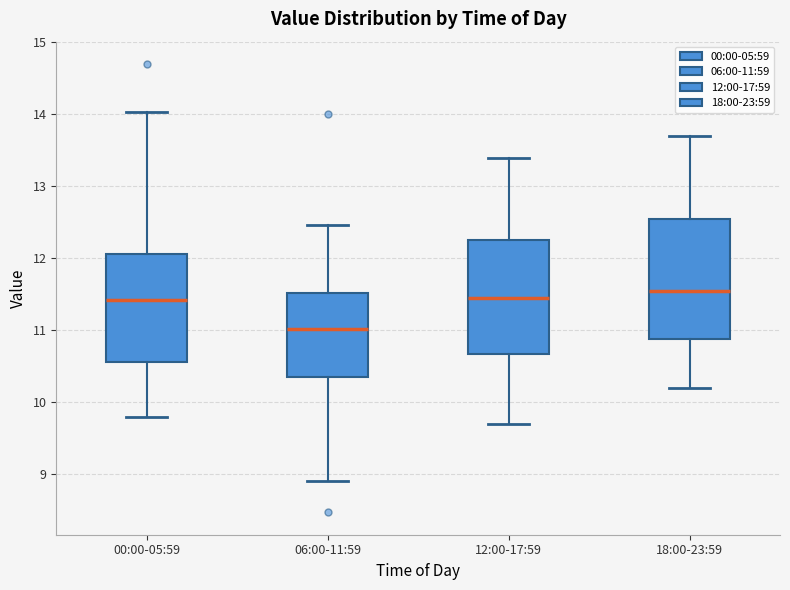

Reading left to right, read every box against the y-axis: the position of its median line, the range the box covers, and the ends of its whiskers. The values are not printed on the chart, so give them approximately, as read against the axis.

00:00-05:59: median 11.4, box 10.6 to 12.1, whiskers 9.8 to 14.0
06:00-11:59: median 11.0, box 10.3 to 11.5, whiskers 8.9 to 12.5
12:00-17:59: median 11.5, box 10.7 to 12.3, whiskers 9.7 to 13.4
18:00-23:59: median 11.6, box 10.9 to 12.6, whiskers 10.2 to 13.7